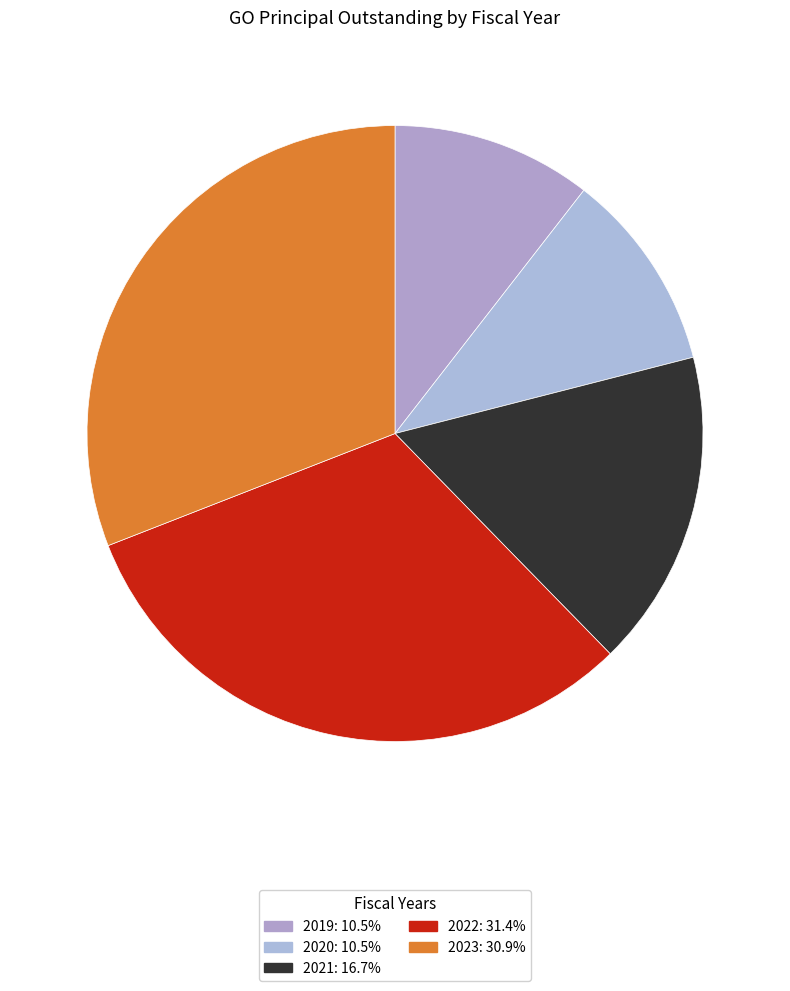

Does any single category account for the majority?

No